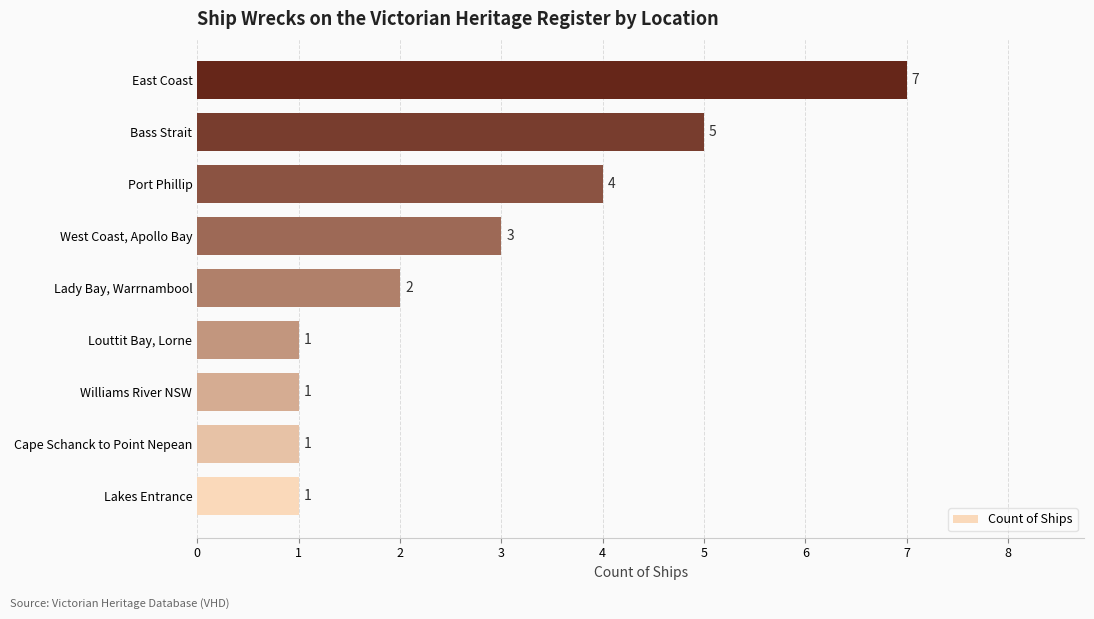

How many data points are less than 2?

4